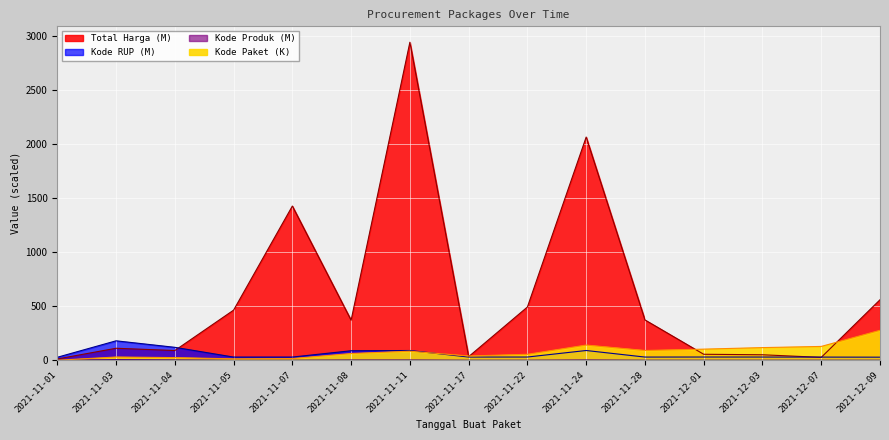

True or false: Kode RUP and Kode Produk intersect in this chart.

False